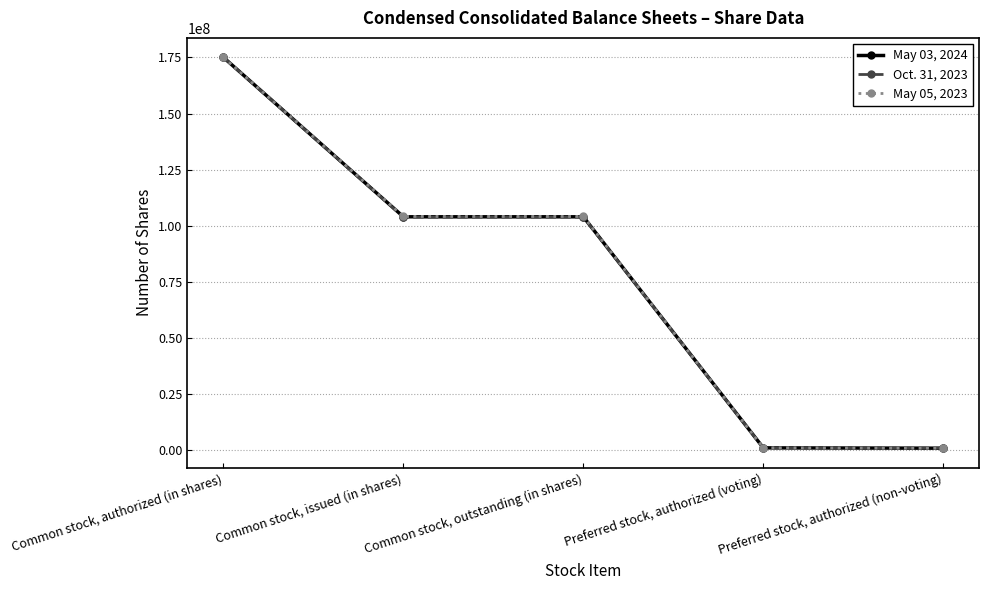

At which label does May 03, 2024 first exceed 103974051?

Common stock, authorized (in shares)